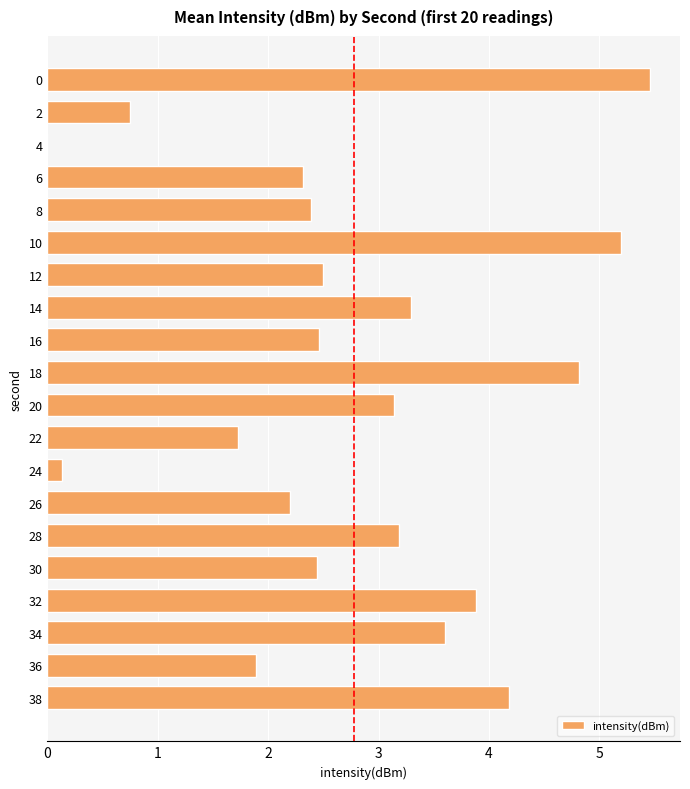

Count the number of values greater than 2.

15